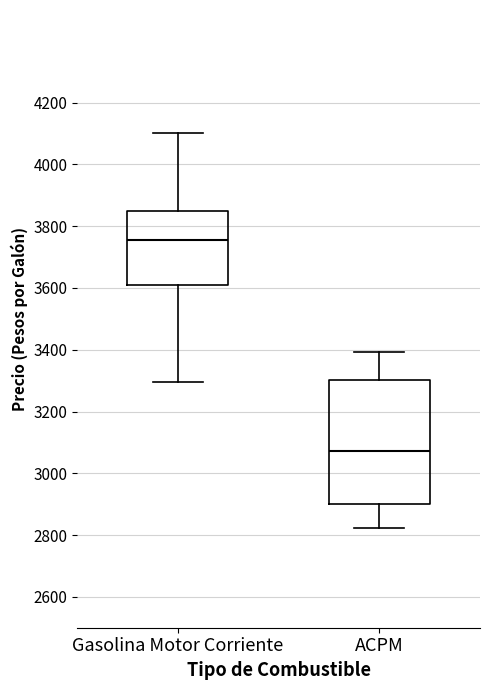

Comparing the boxes themselves (not the whiskers), which one is the tallest?

ACPM